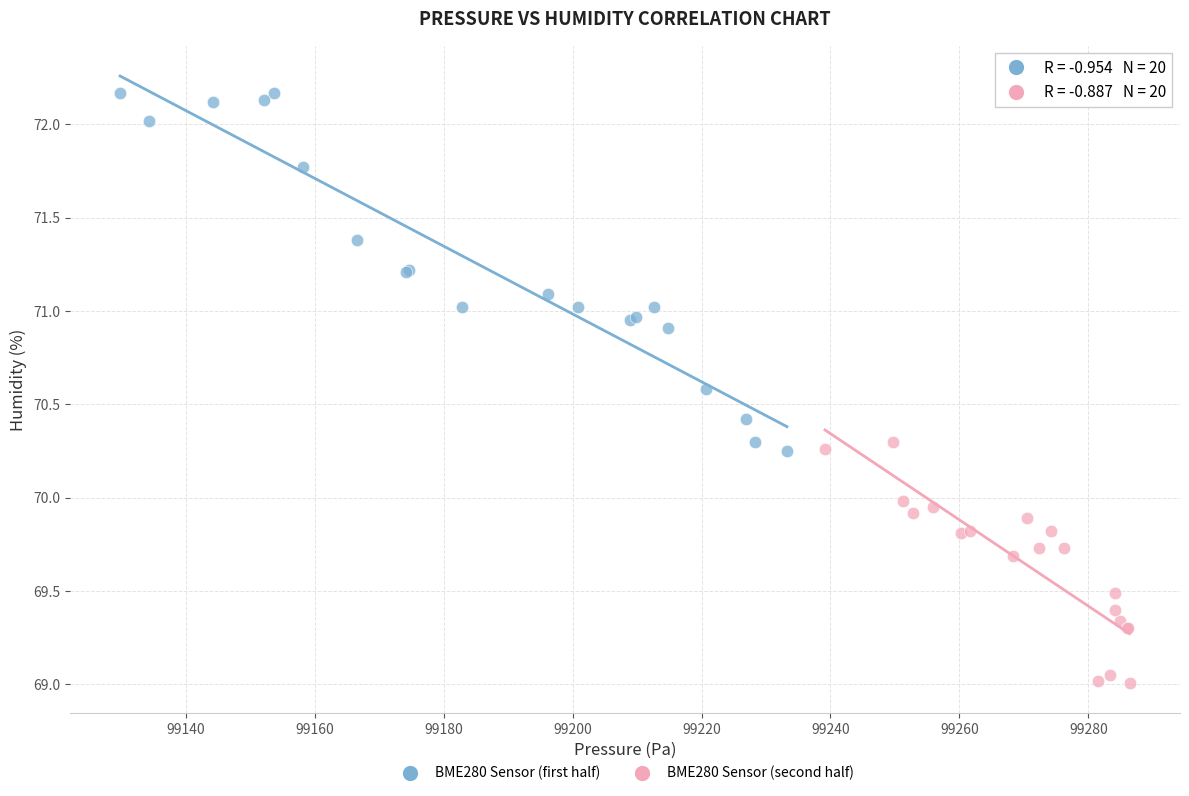

Which series contains the lowest Y value?

BME280 Sensor (second half)